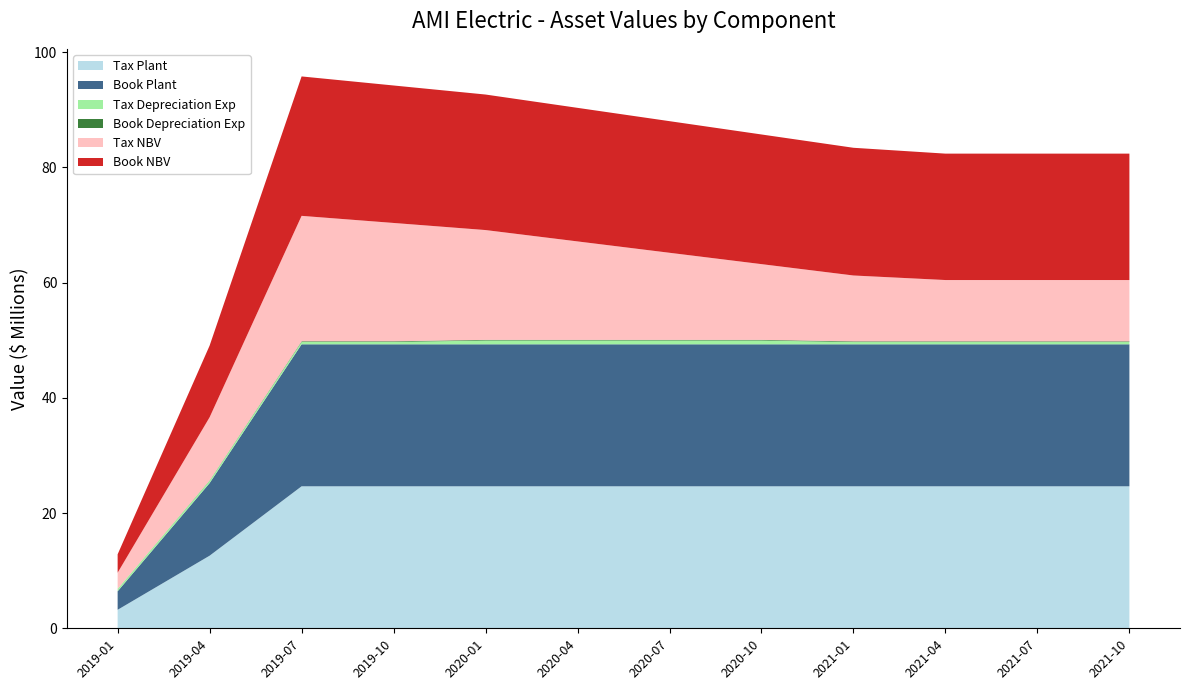

Reading left to right, extract all data points from this chart.

Tax Plant: 3209844.1	12599781.7	24644867.6	24644867.6	24644867.6	24644867.6	24644867.6	24644867.6	24644867.6	24644867.6	24644867.6	24644867.6
Book Plant: 3209844.1	12599781.7	24644867.6	24644867.6	24644867.6	24644867.6	24644867.6	24644867.6	24644867.6	24644867.6	24644867.6	24644867.6
Tax Depreciation Exp: 410747.8	410747.8	410747.8	410747.8	657196.5	657196.5	657196.5	657196.5	394317.9	394317.9	394317.9	394317.9
Book Depreciation Exp: 14711.8	57749.0	112955.6	112955.6	112955.6	112955.6	112955.6	112955.6	112955.6	112955.6	112955.6	112955.6
Tax NBV: 2799096.3	10956790.5	21769633.1	20537389.7	19058697.6	17087108.2	15115518.8	13143929.4	11435218.6	10646582.8	10646582.8	10646582.8
Book NBV: 3195132.3	12437428.9	24198854.6	23859987.6	23521120.7	23182253.8	22843386.9	22504519.9	22165653.0	21939741.7	21939741.7	21939741.7